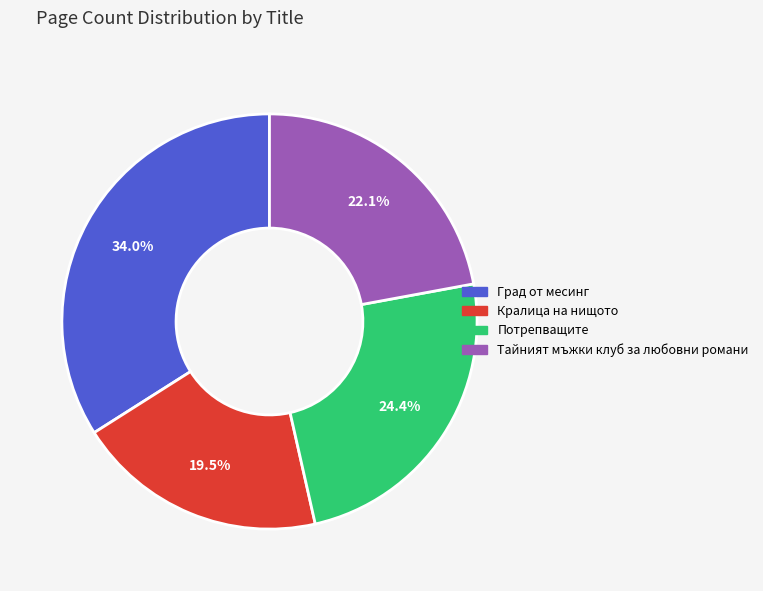

To the nearest percent, what is the difference between the Град от месинг and Потрепващите slice percentages?

10%